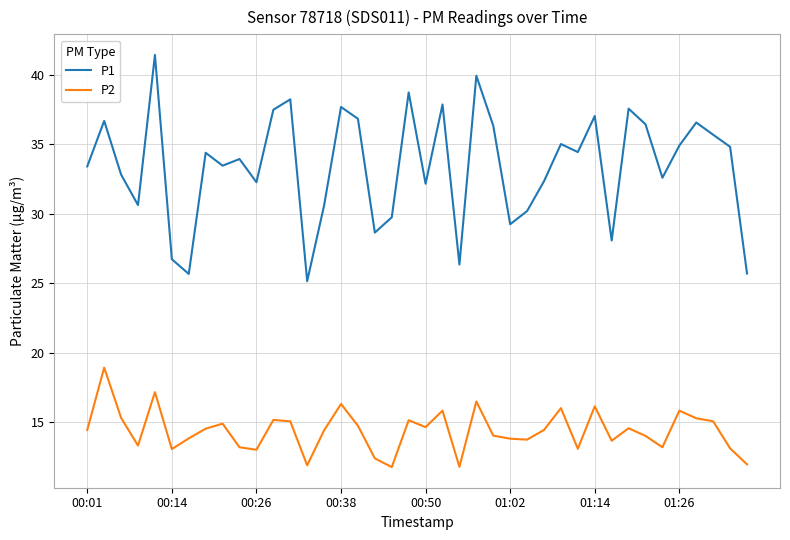

Rank the series by their maximum value, from highest to lowest.

P1, P2